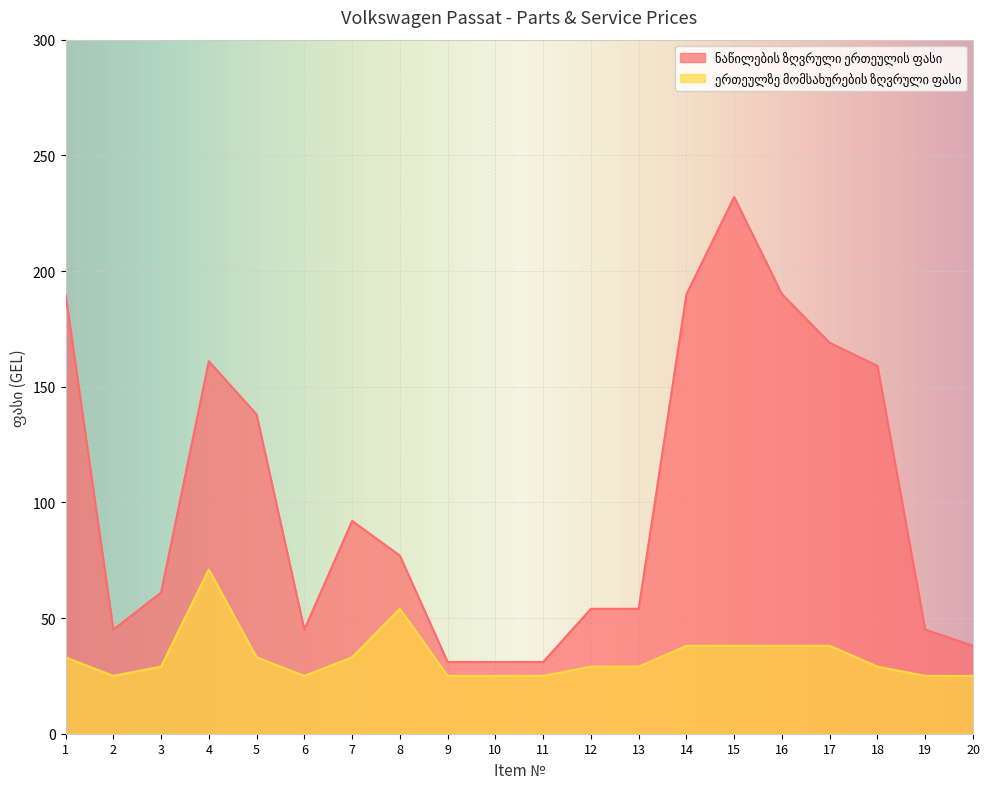

The ნაწილების ზღვრული ერთეულის ფასი series shows 159 at 18. True or false?

True